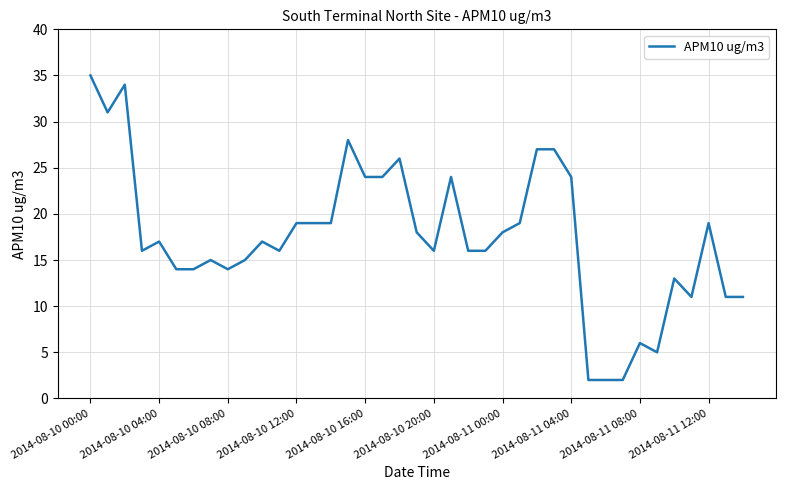

What is the difference between the second highest and second lowest values?

32